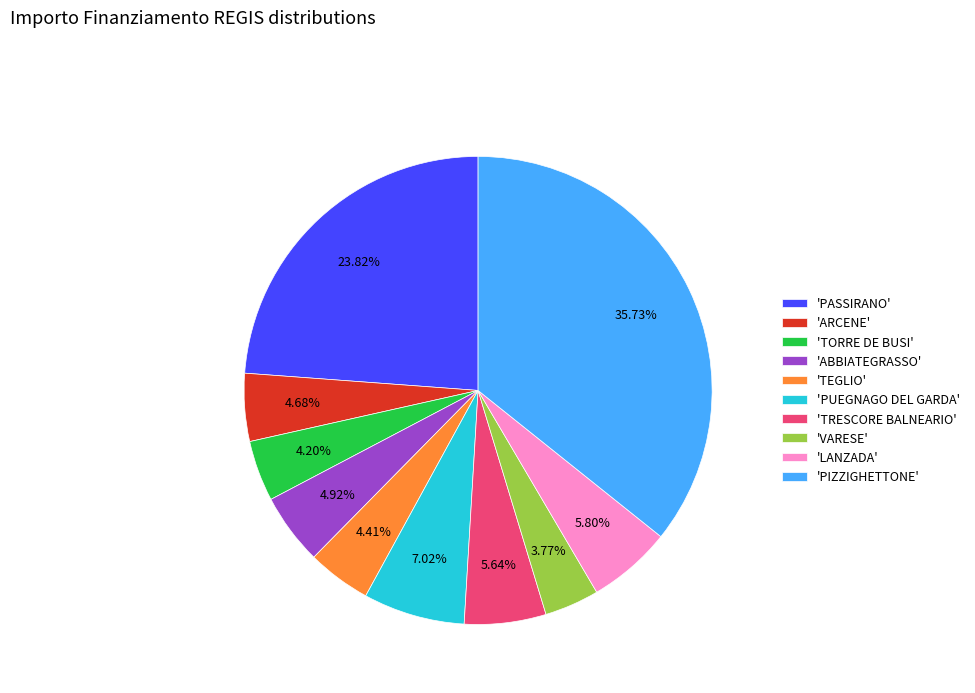

Combined, do 'TORRE DE BUSI' and 'ABBIATEGRASSO' account for over 50%?

No